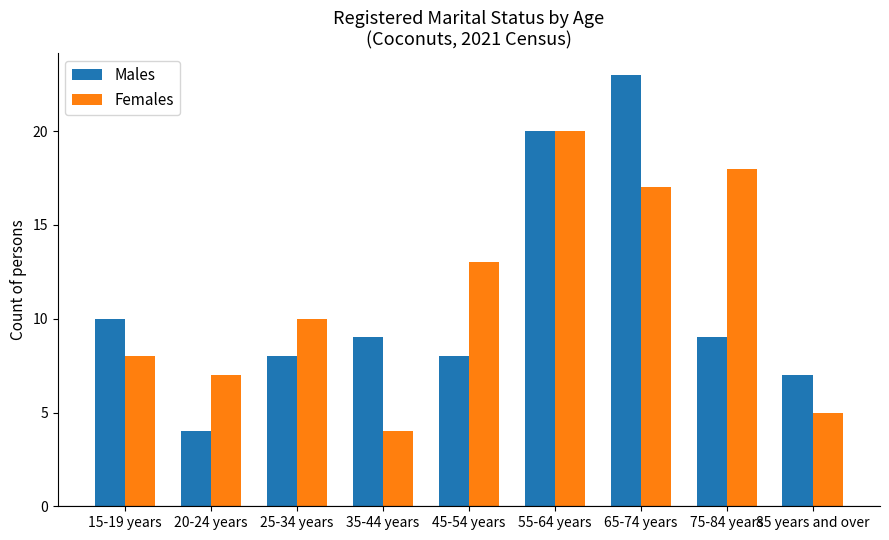

List the series in order of their overall mean, highest first.

Females, Males